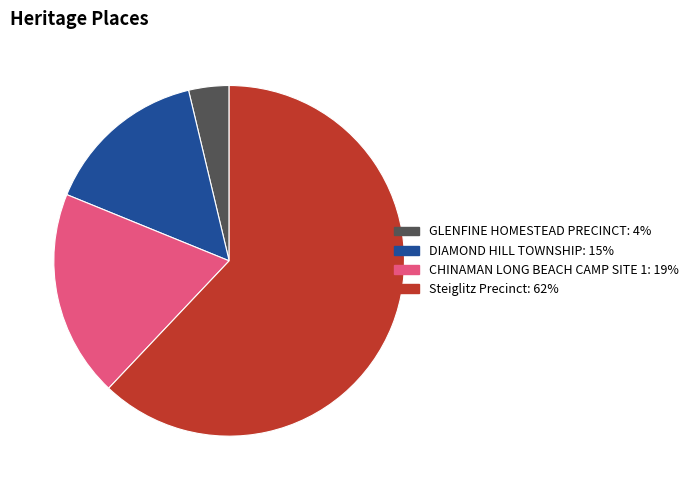

Is CHINAMAN LONG BEACH CAMP SITE 1 the majority of the pie?

No